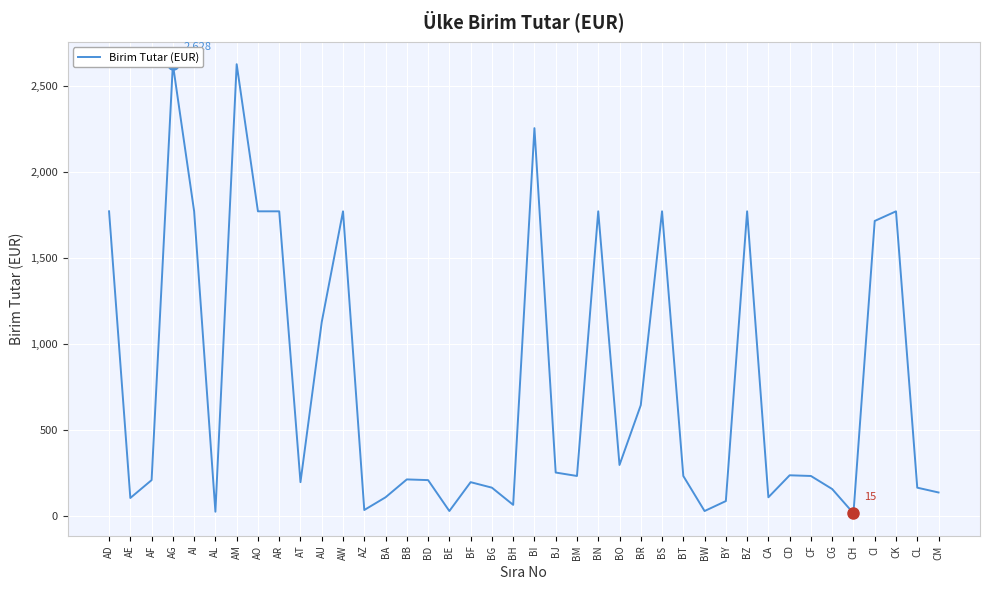

Does the chart display data point markers on the line(s)?

No